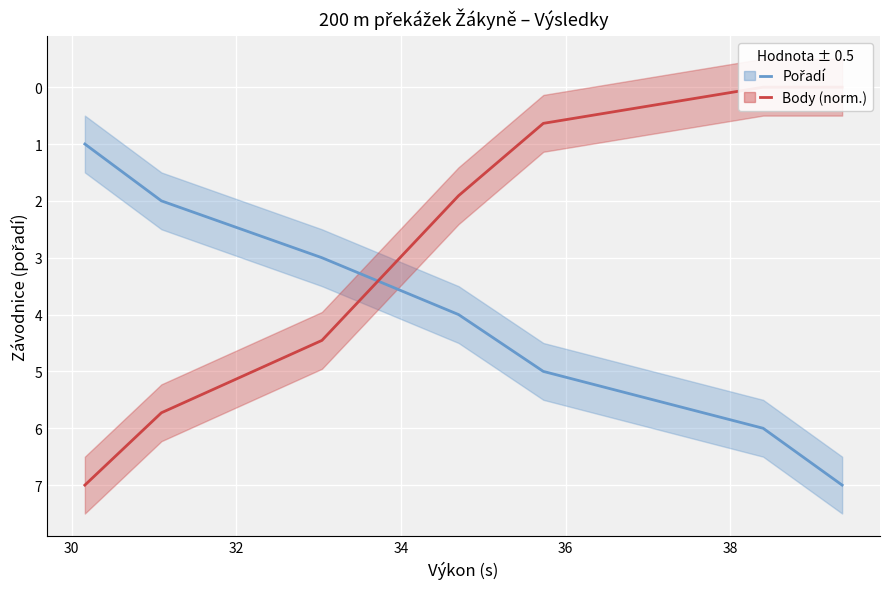

Is it true that Body (norm.) equals 0.6 at 36?

True